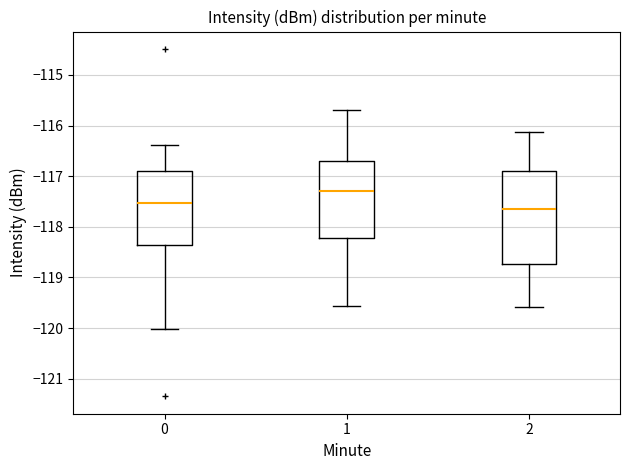

Reading left to right, read every box against the y-axis: the position of its median line, the range the box covers, and the ends of its whiskers. The values are not printed on the chart, so give them approximately, as read against the axis.

0: median -117.5, box -118.4 to -116.9, whiskers -120.0 to -116.4
1: median -117.3, box -118.2 to -116.7, whiskers -119.6 to -115.7
2: median -117.6, box -118.7 to -116.9, whiskers -119.6 to -116.1